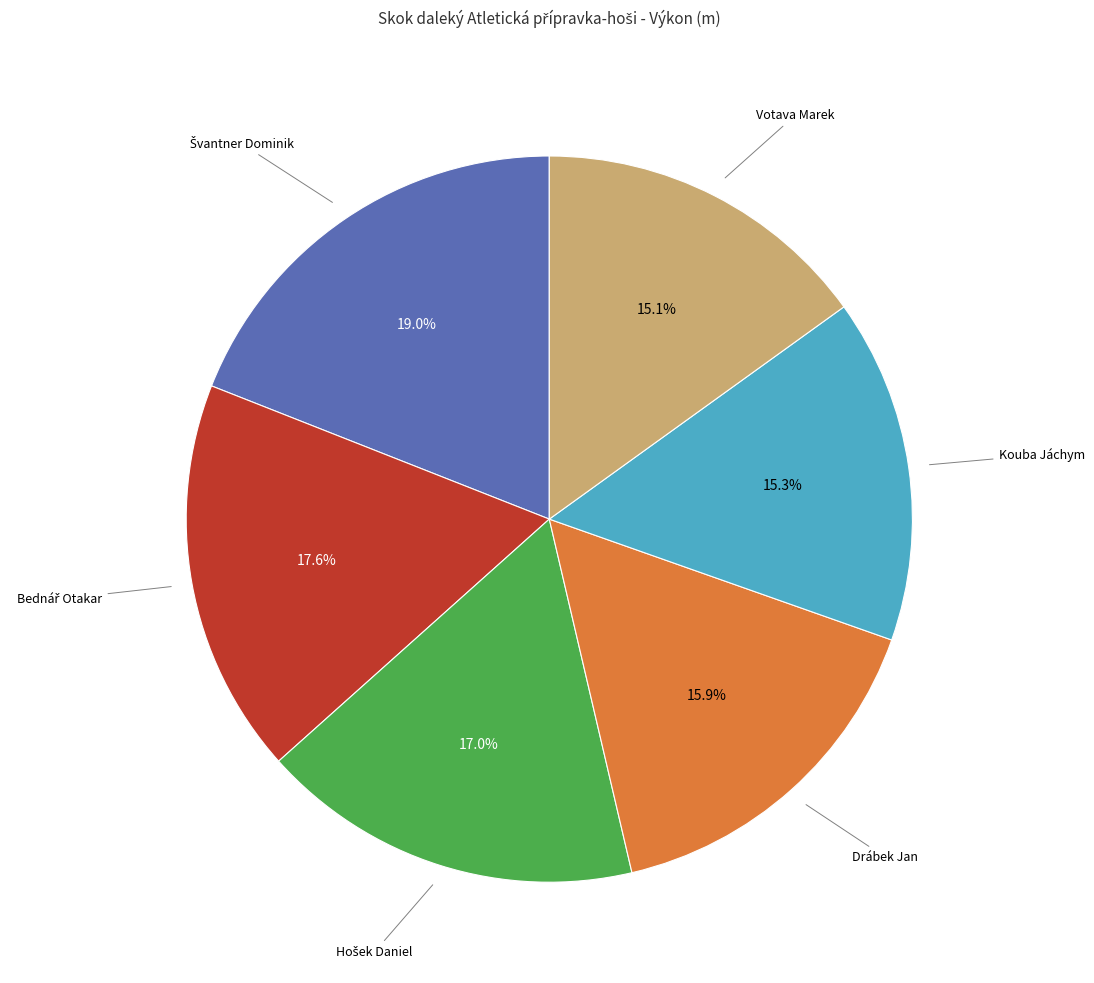

How many slices are in this pie chart?

6